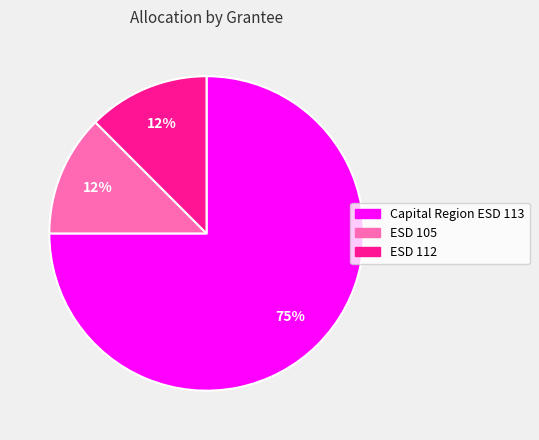

Which slice represents more than half of the pie?

Capital Region ESD 113